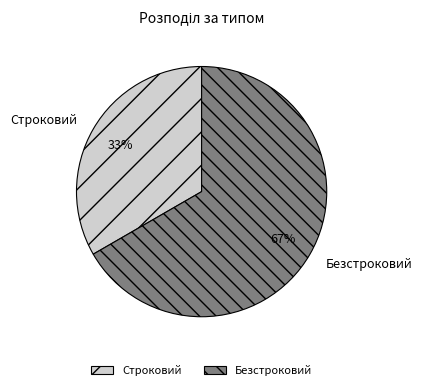

To the nearest percent, what is the average slice percentage?

50%